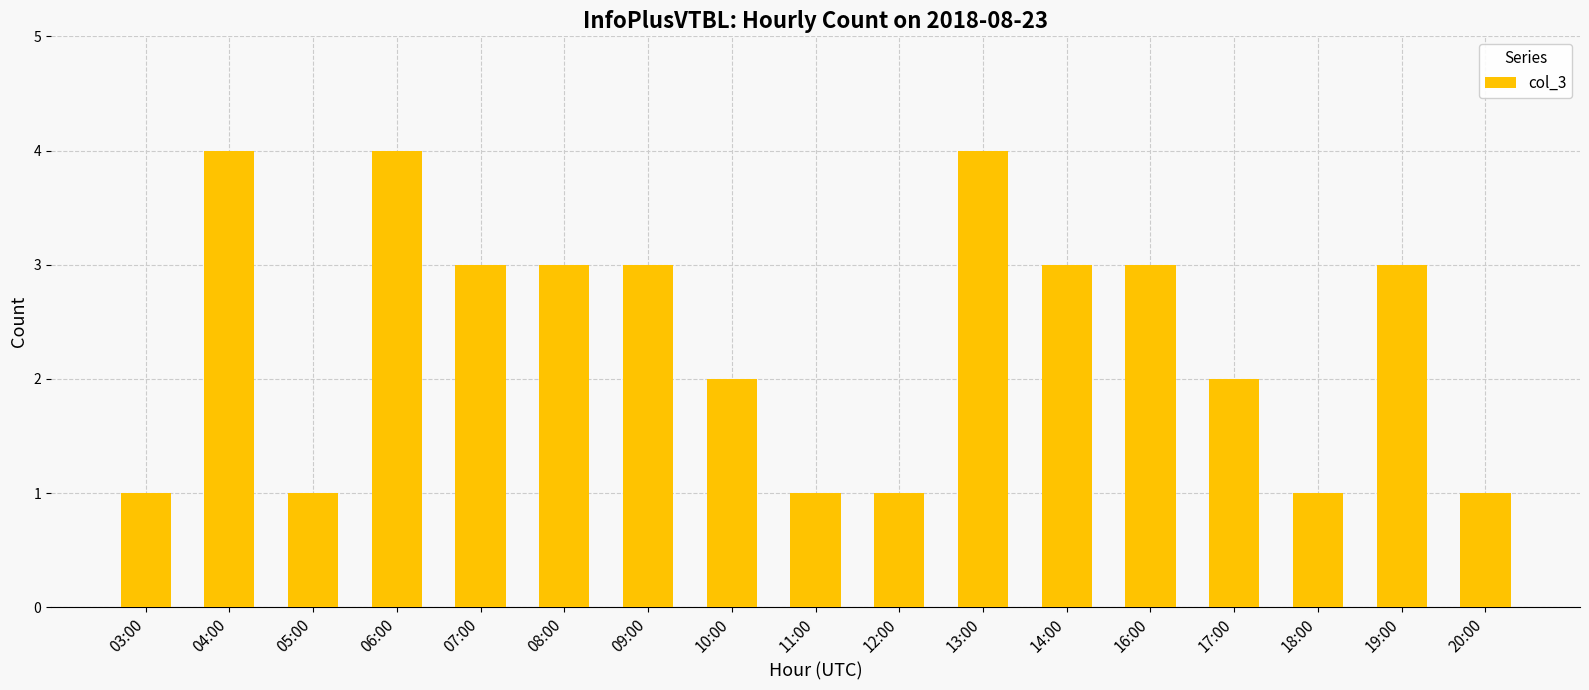

What is the sum of the values at 07:00 and 16:00?

6